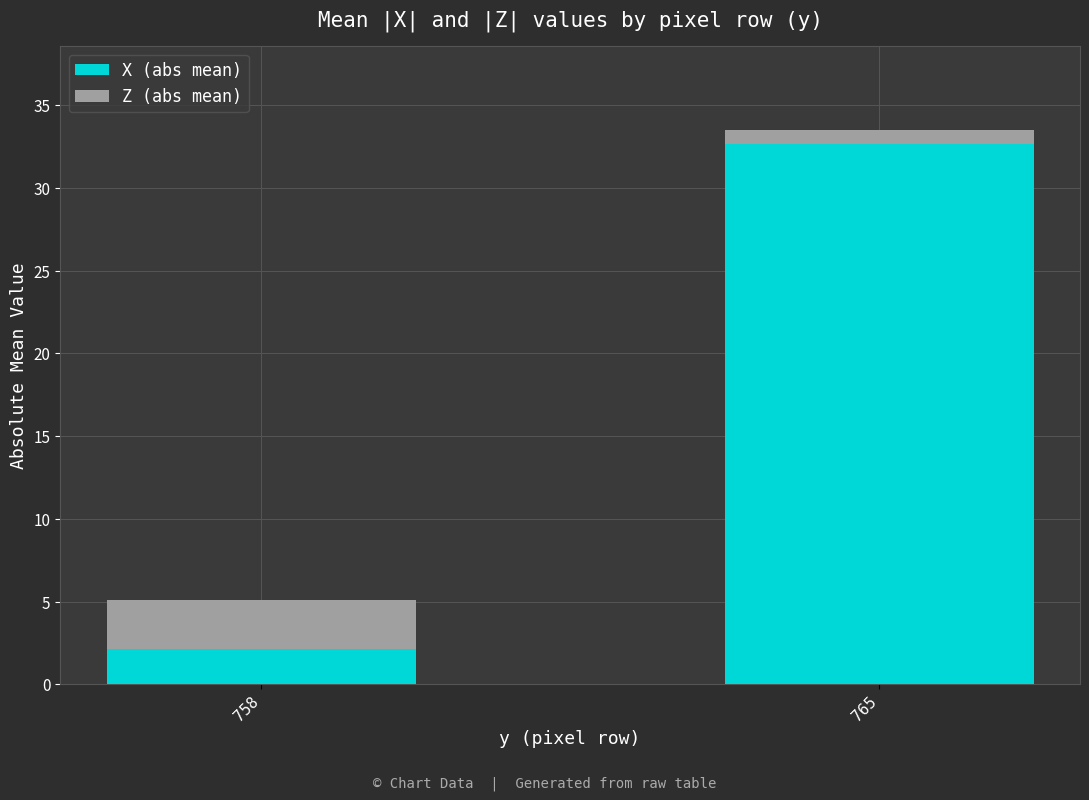

How many bars are there in total?

2